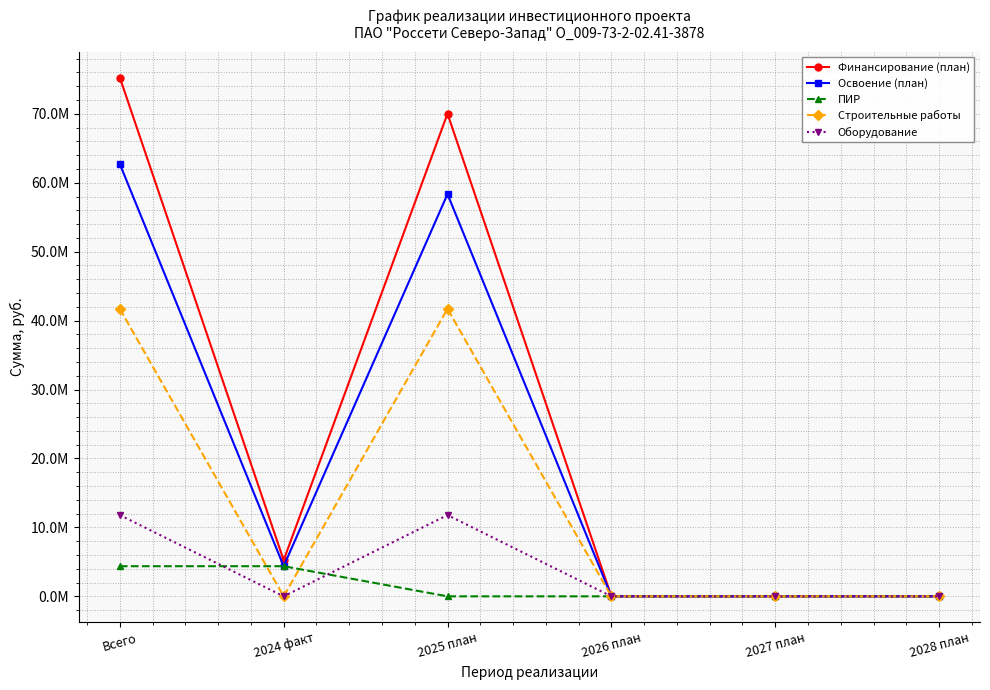

What are all the series names shown in the legend?

Финансирование (план), Освоение (план), ПИР, Строительные работы, Оборудование